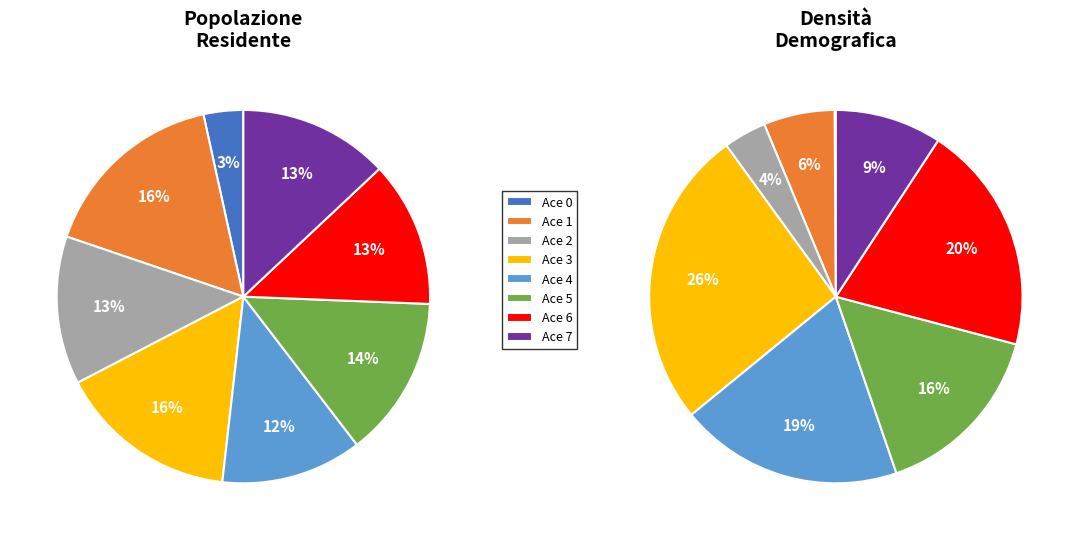

To the nearest percent, what is the average slice percentage?

12%